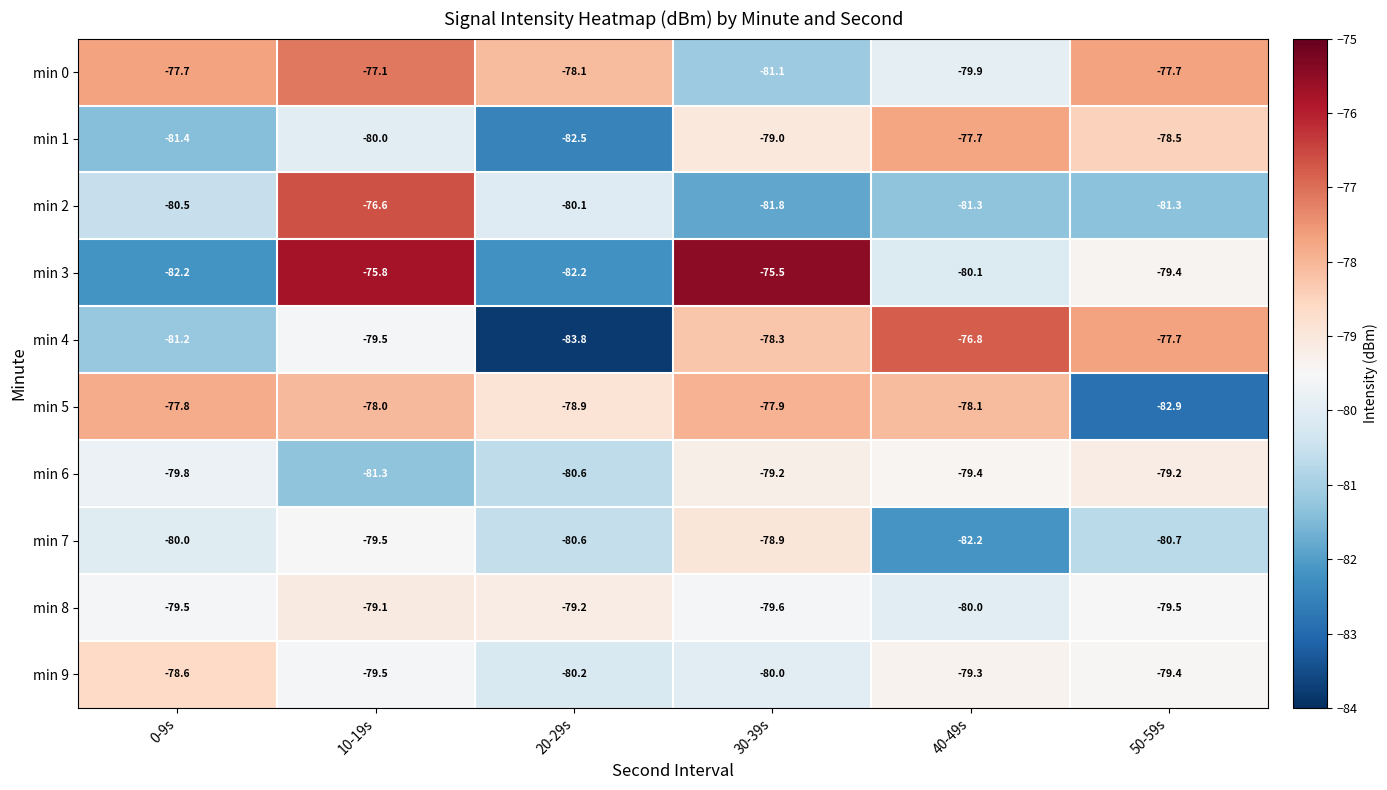

At which label is min 2 closest to -79?

20-29s